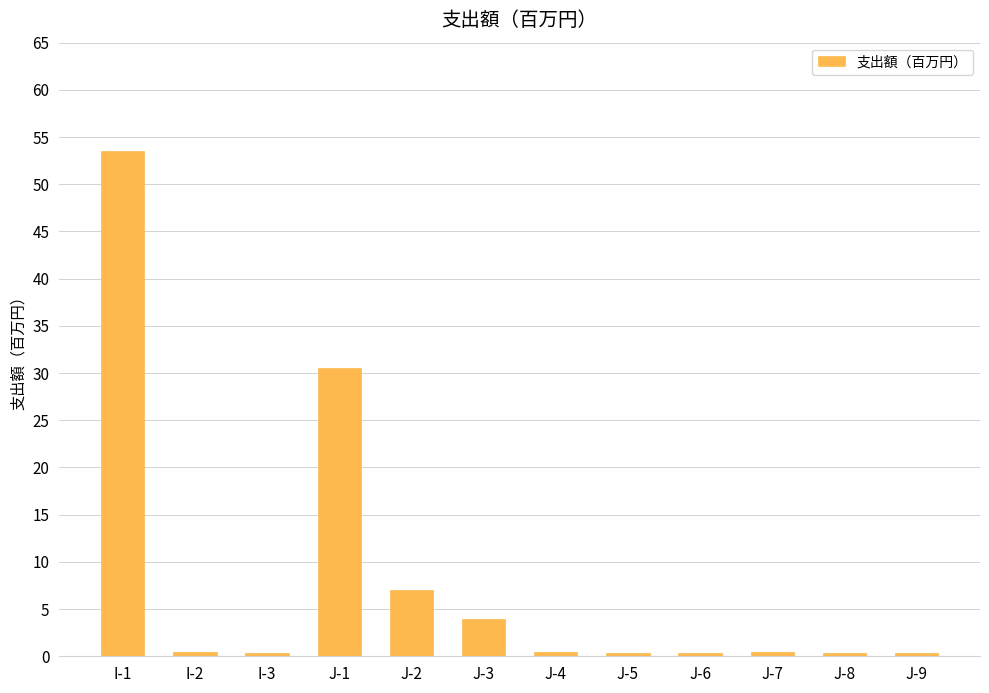

What is the label of the 5th bar from the right?

J-5